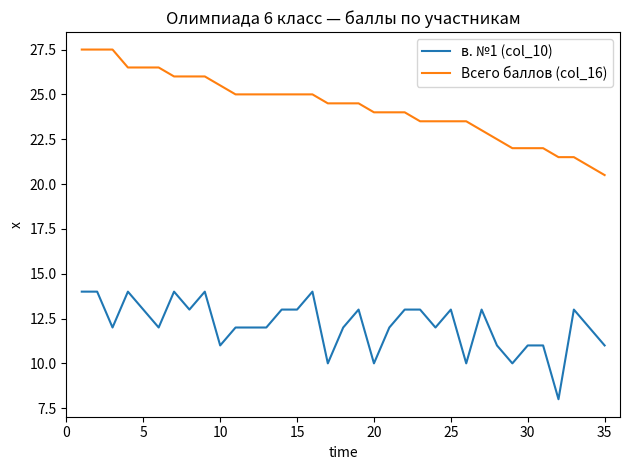

Which series has the largest total across all categories?

Всего баллов (col_16)